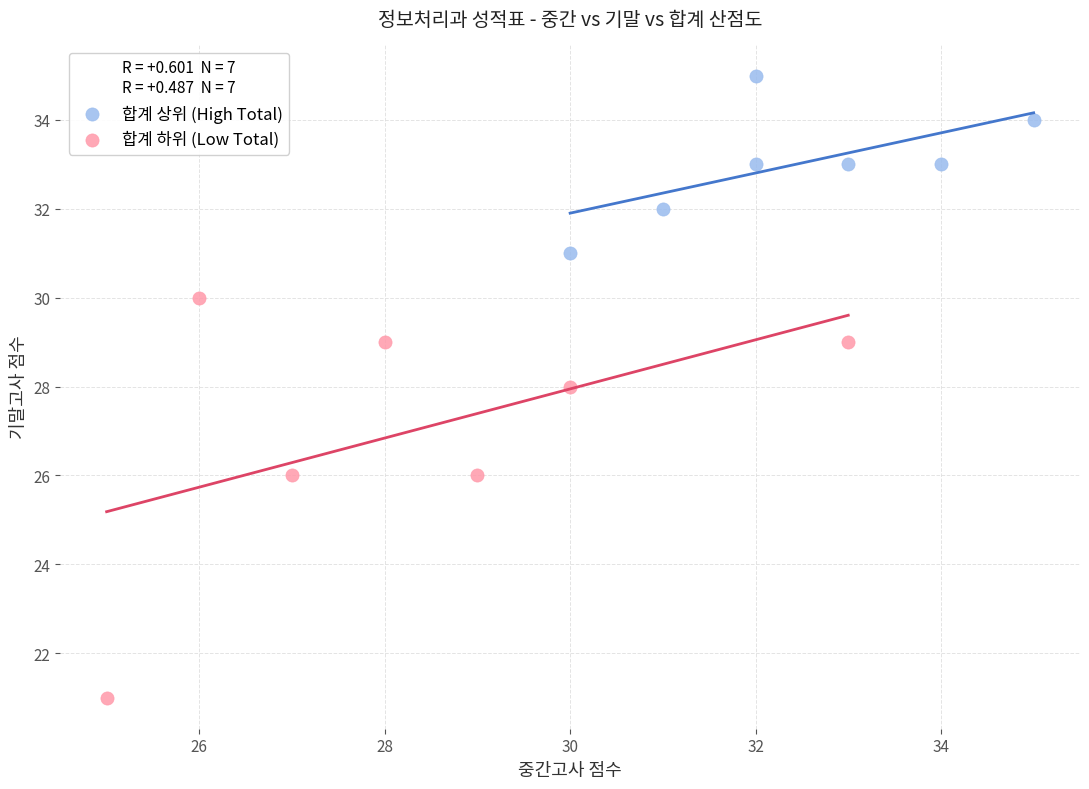

Which series has the largest Y range (max minus min)?

합계 하위 (Low Total)